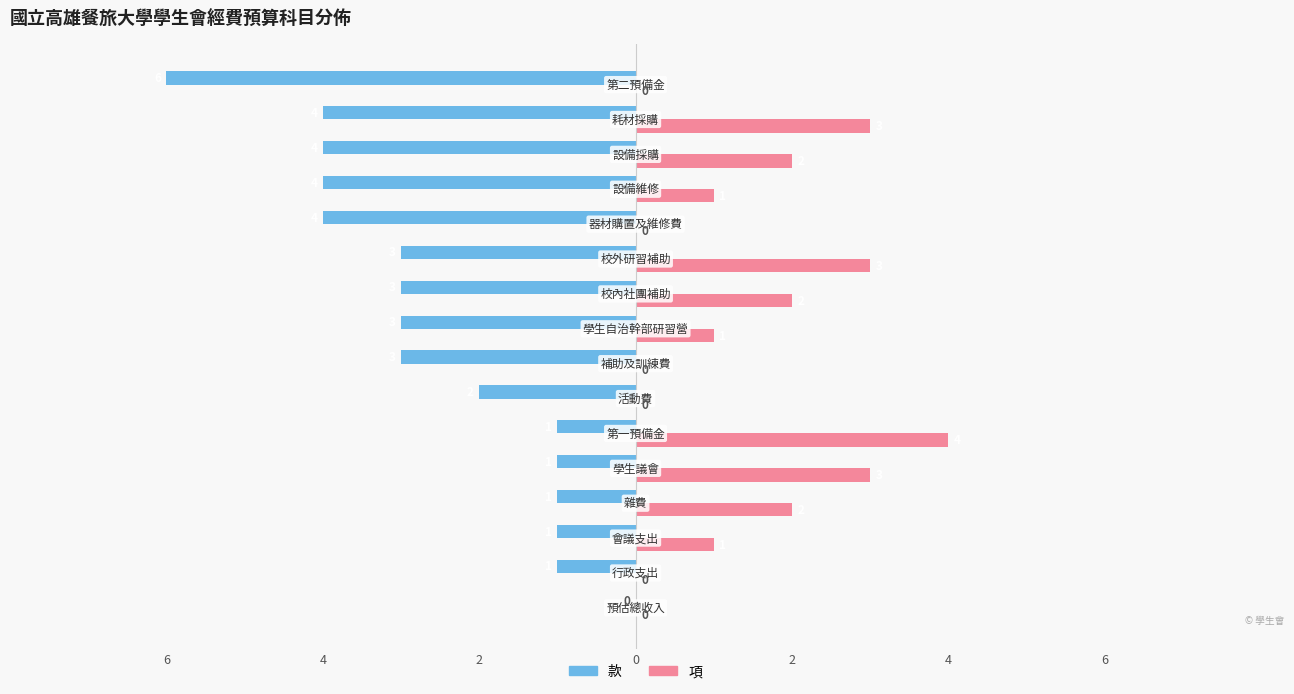

At how many categories does at least one series exceed -1?

16